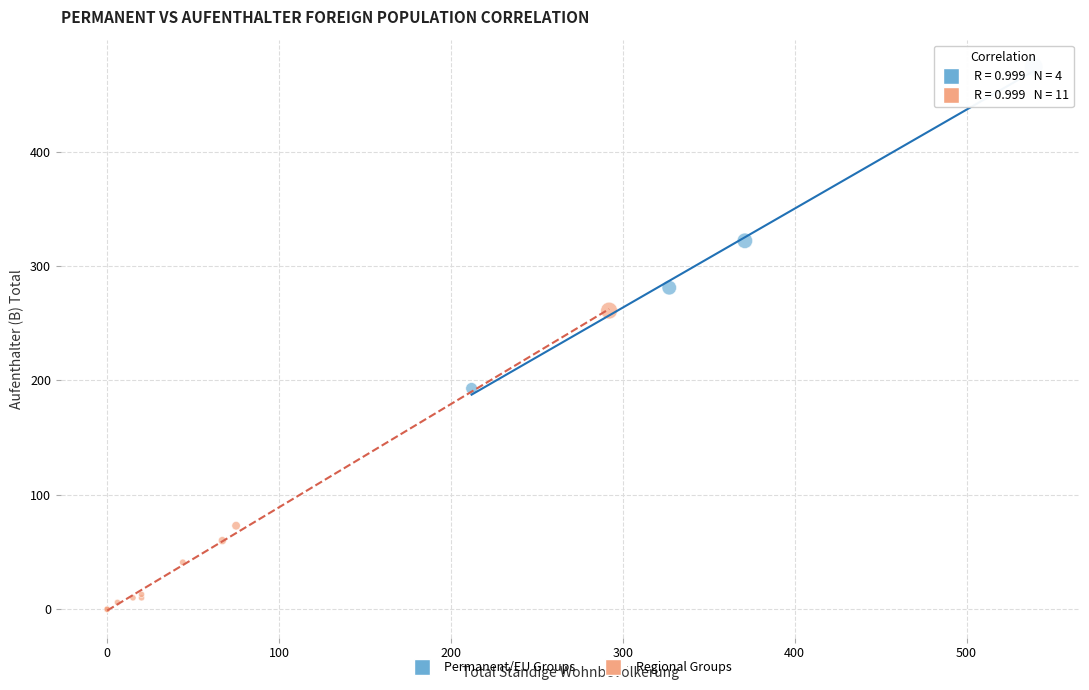

Which series reaches the minimum Y coordinate?

Regional Groups